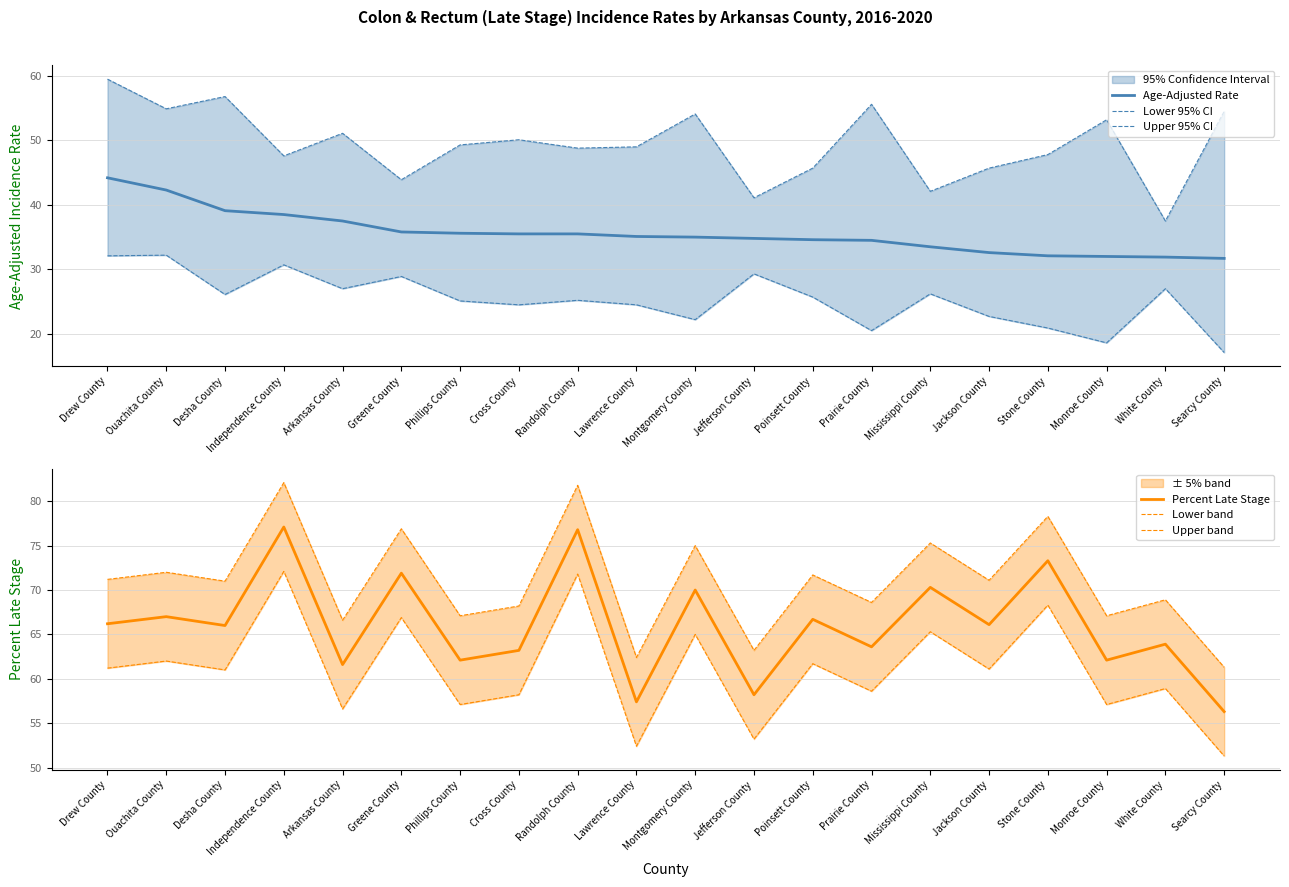

Where is the first local maximum for Percent Late Stage?

Ouachita County